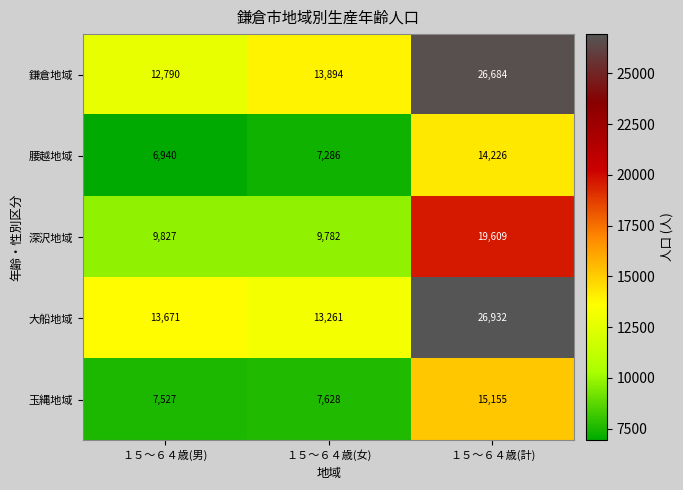

What is the total value across all series at １５～６４歳(計)?

102606